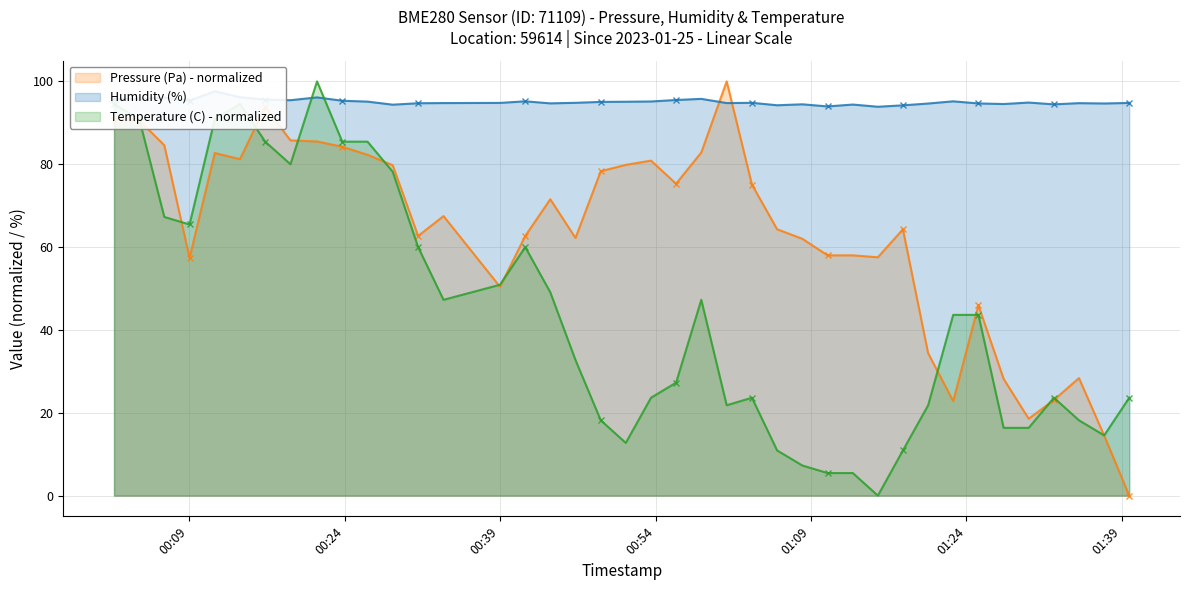

Count the number of data series in this chart.

3